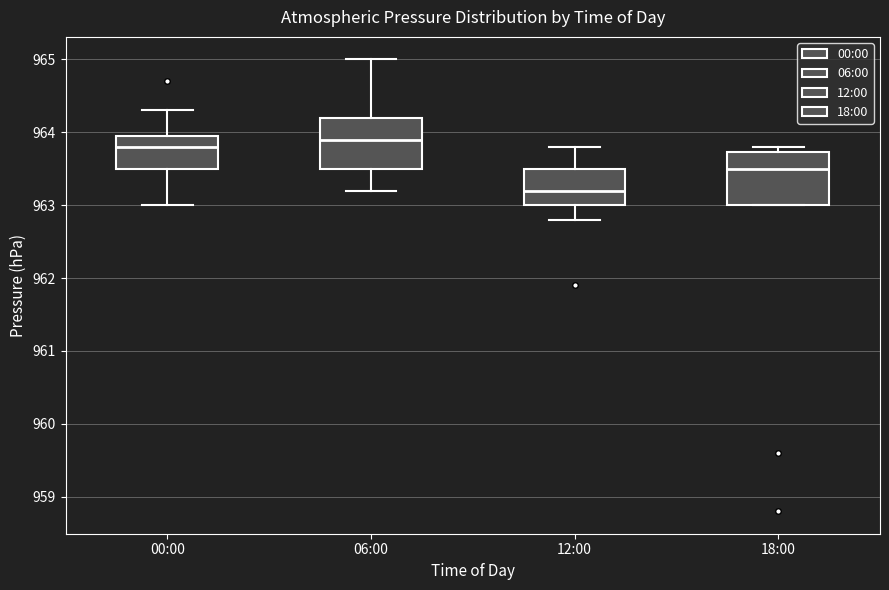

Where is the upper edge of the box for 18:00 on the y-axis? The values are not printed on the chart, so give them approximately, as read against the axis.

963.7